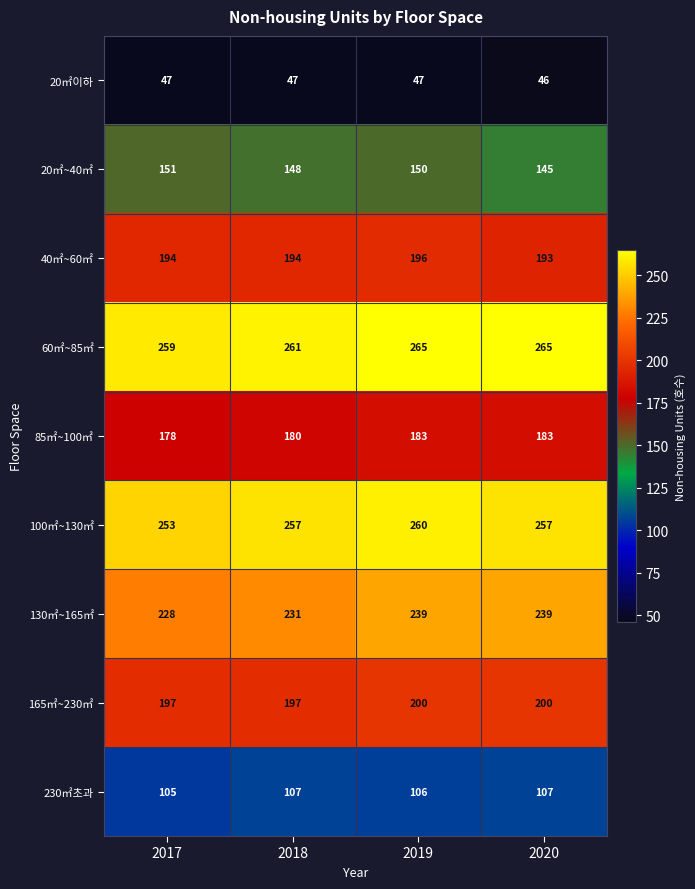

What is the total value across all series at 2018?

1622